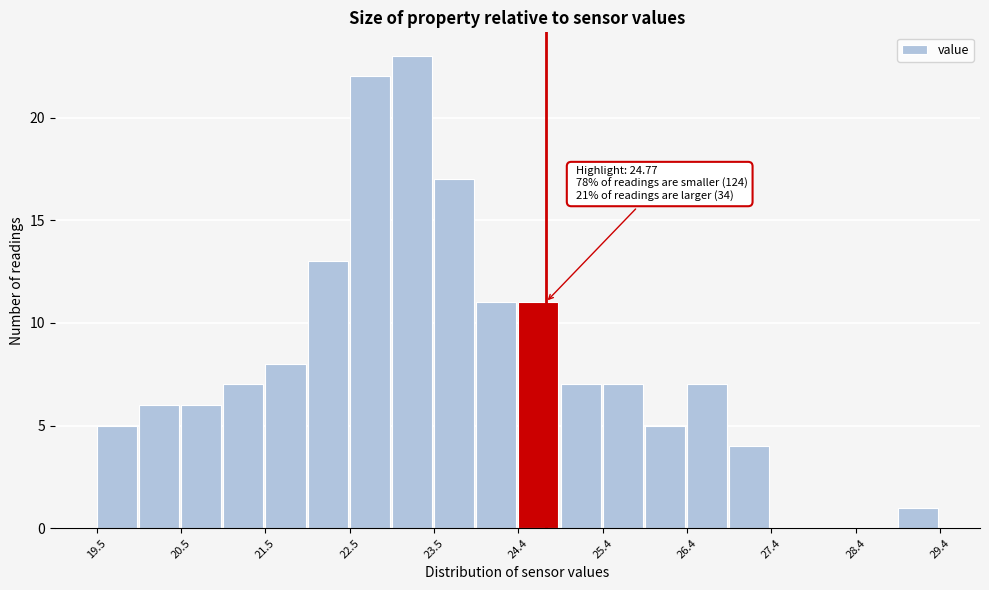

Over which range of the x-axis is the bar tallest?

23.0 to 23.5